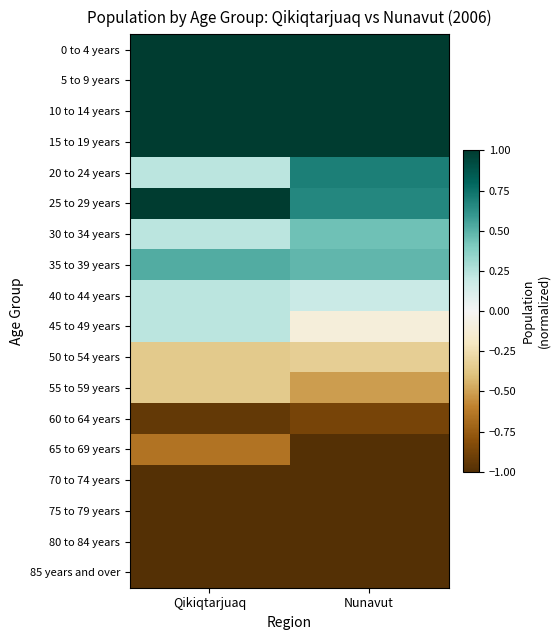

Reading left to right, what are all the values shown in this chart?

0 to 4 years: Qikiqtarjuaq=1.0	Nunavut=1.0
5 to 9 years: Qikiqtarjuaq=1.0	Nunavut=1.0
10 to 14 years: Qikiqtarjuaq=1.0	Nunavut=1.0
15 to 19 years: Qikiqtarjuaq=1.0	Nunavut=1.0
20 to 24 years: Qikiqtarjuaq=0.2	Nunavut=0.7
25 to 29 years: Qikiqtarjuaq=1.0	Nunavut=0.7
30 to 34 years: Qikiqtarjuaq=0.2	Nunavut=0.4
35 to 39 years: Qikiqtarjuaq=0.5	Nunavut=0.5
40 to 44 years: Qikiqtarjuaq=0.2	Nunavut=0.2
45 to 49 years: Qikiqtarjuaq=0.2	Nunavut=-0.1
50 to 54 years: Qikiqtarjuaq=-0.4	Nunavut=-0.3
55 to 59 years: Qikiqtarjuaq=-0.4	Nunavut=-0.5
60 to 64 years: Qikiqtarjuaq=-0.9	Nunavut=-0.9
65 to 69 years: Qikiqtarjuaq=-0.6	Nunavut=-1.0
70 to 74 years: Qikiqtarjuaq=-1.0	Nunavut=-1.0
75 to 79 years: Qikiqtarjuaq=-1.0	Nunavut=-1.0
80 to 84 years: Qikiqtarjuaq=-1.0	Nunavut=-1.0
85 years and over: Qikiqtarjuaq=-1.0	Nunavut=-1.0